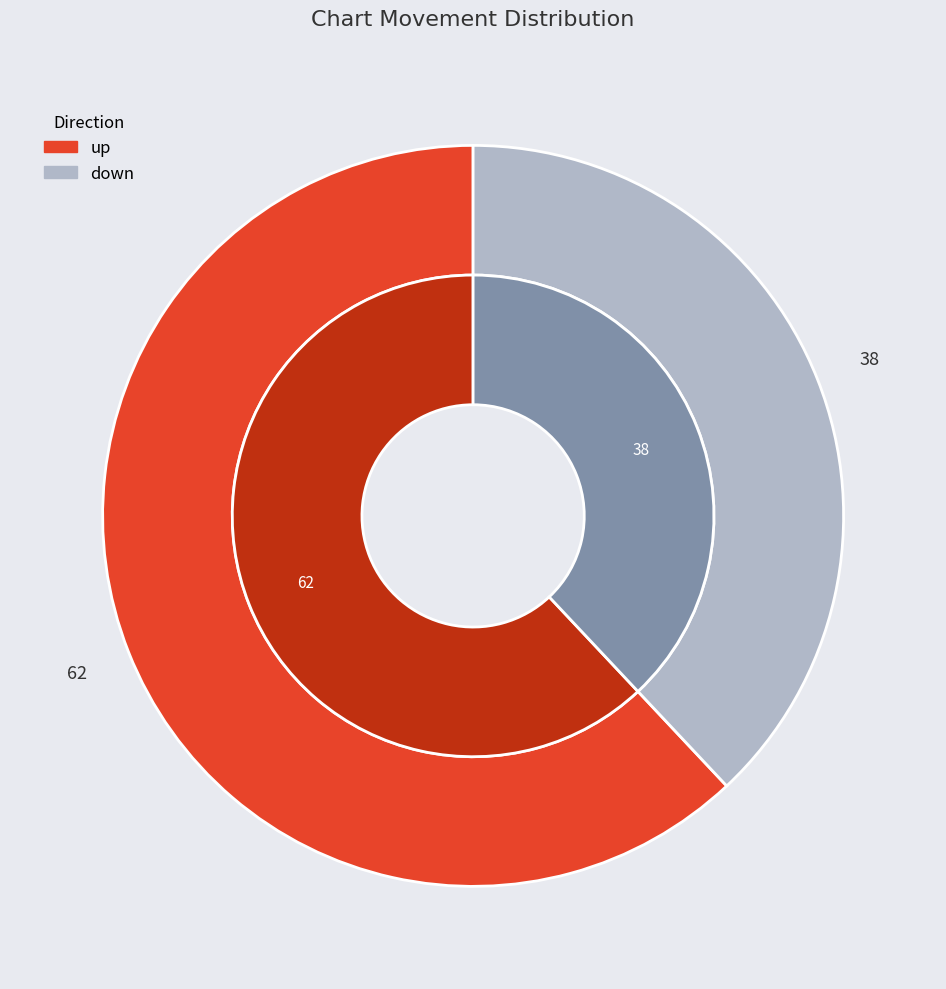

Which slice represents more than half of the pie?

up